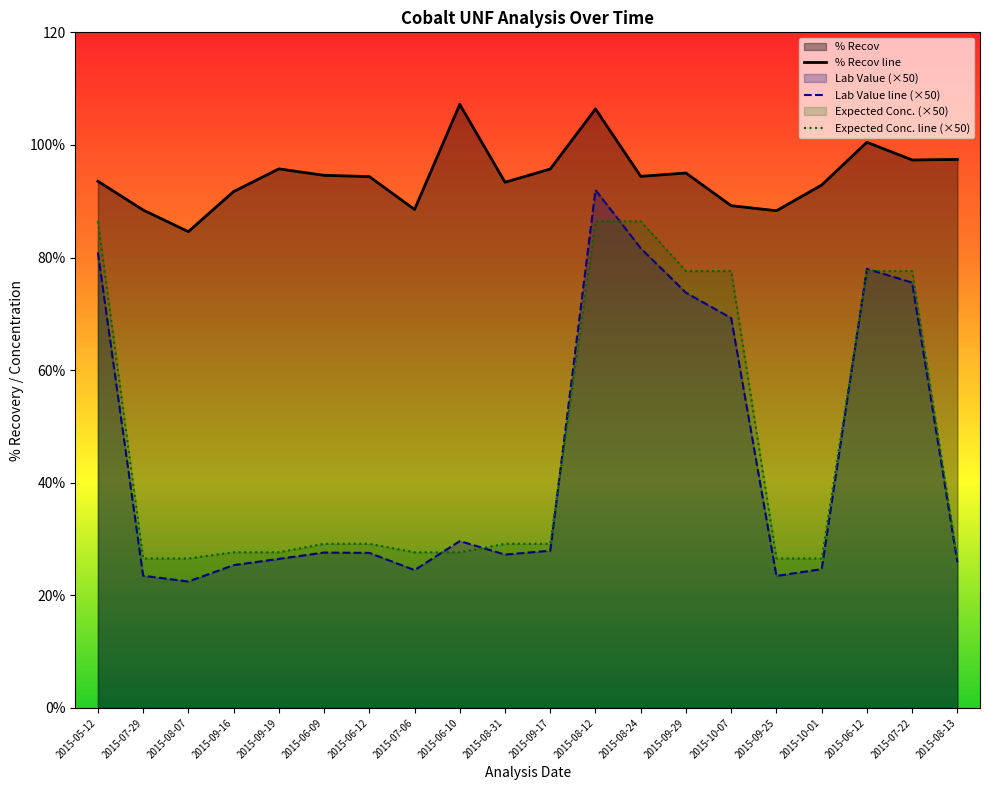

Where is the first local minimum for Lab Value line (×50)?

2015-08-07